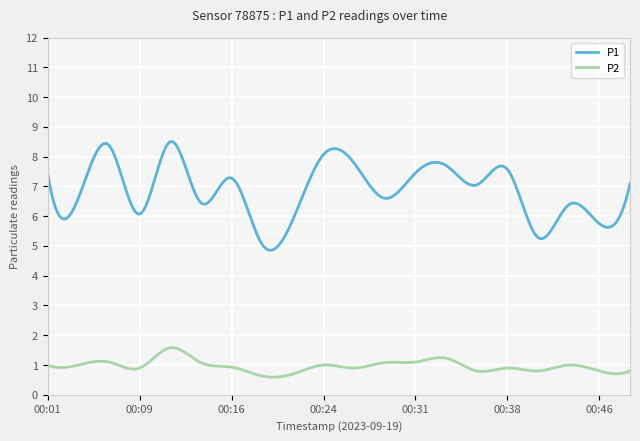

Which series has the largest total across all categories?

P1